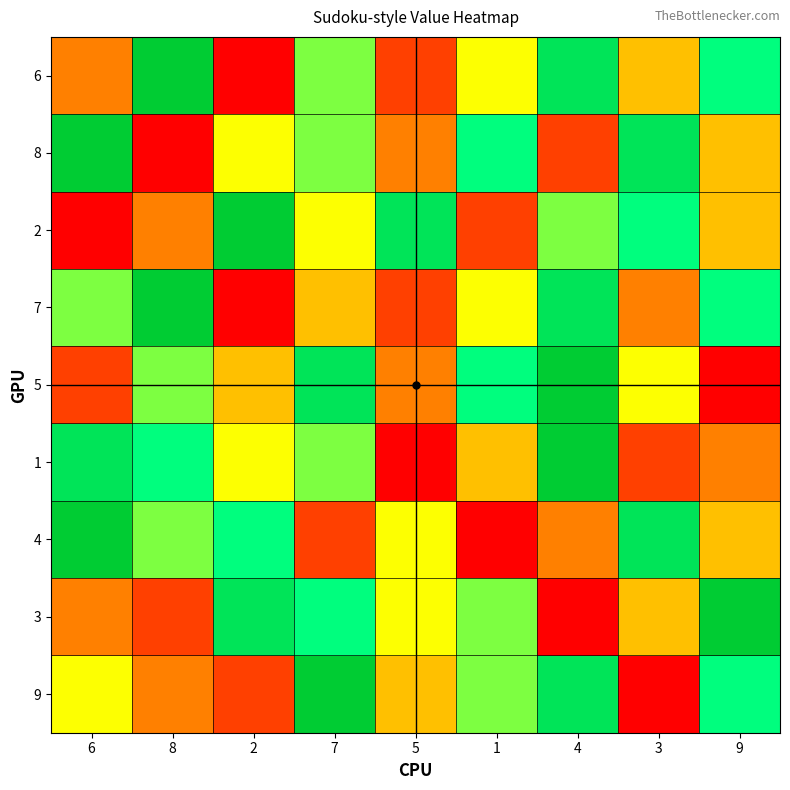

Rank the series by their maximum value, from highest to lowest.

6, 8, 2, 7, 5, 1, 4, 3, 9